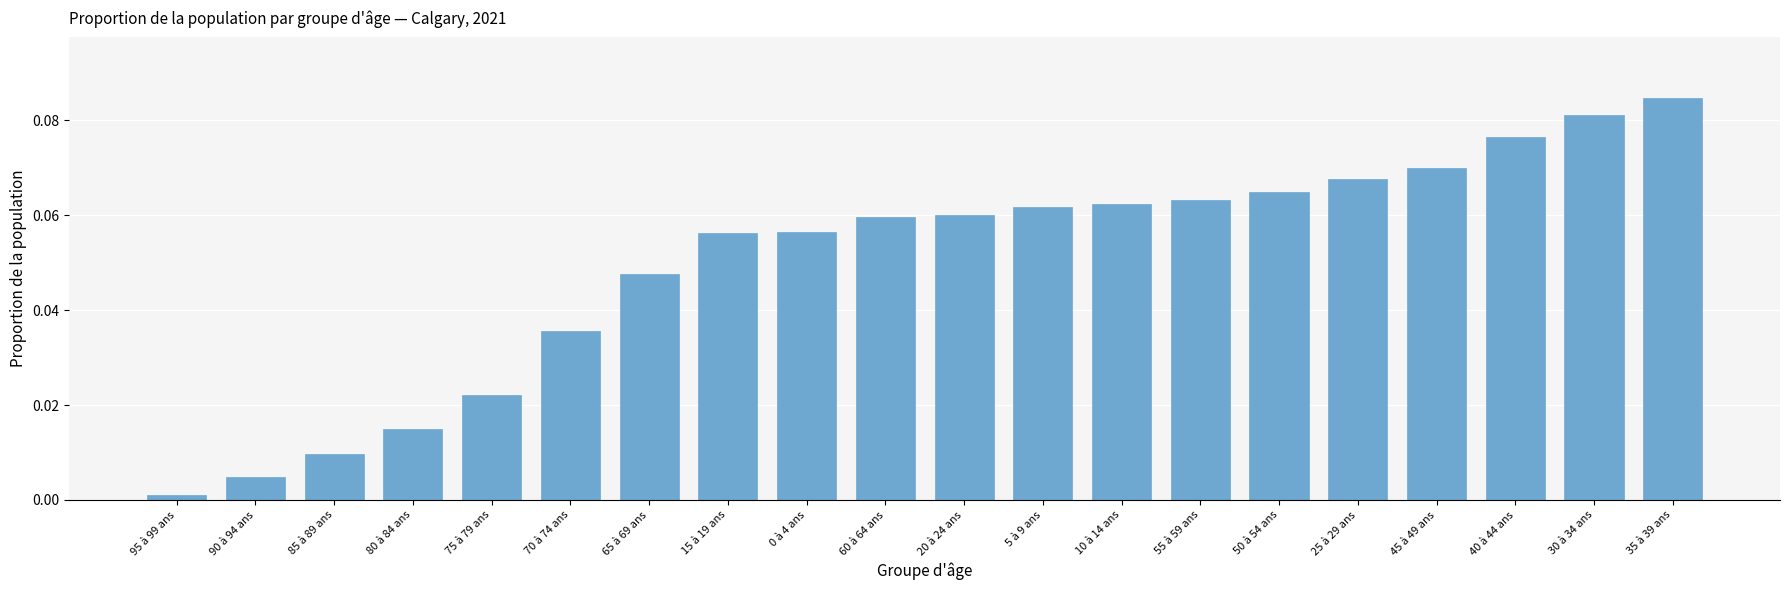

What is the label of the 10th bar from the right?

20 à 24 ans